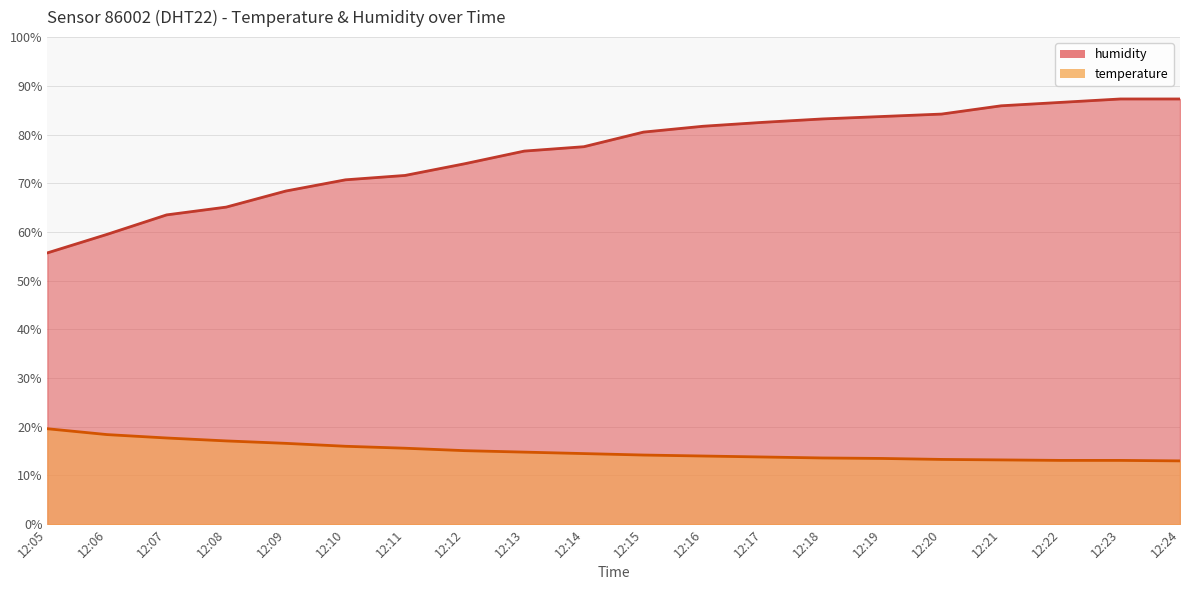

List the series in order of their peak value, lowest first.

temperature, humidity